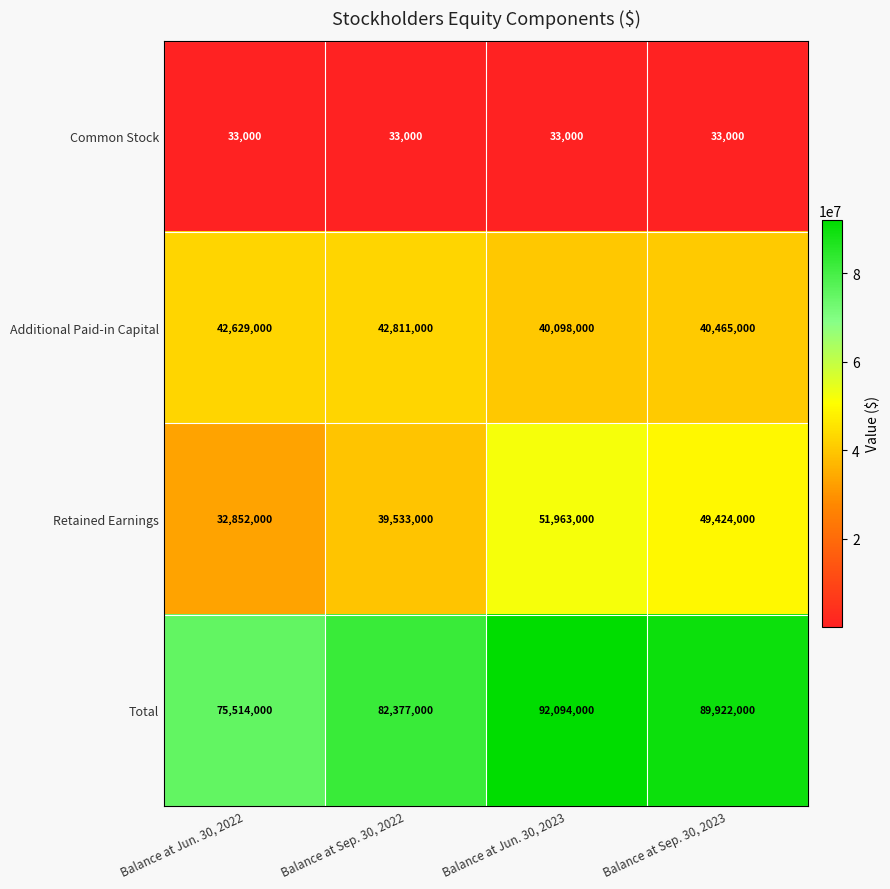

At how many categories does at least one series exceed 38708658?

4